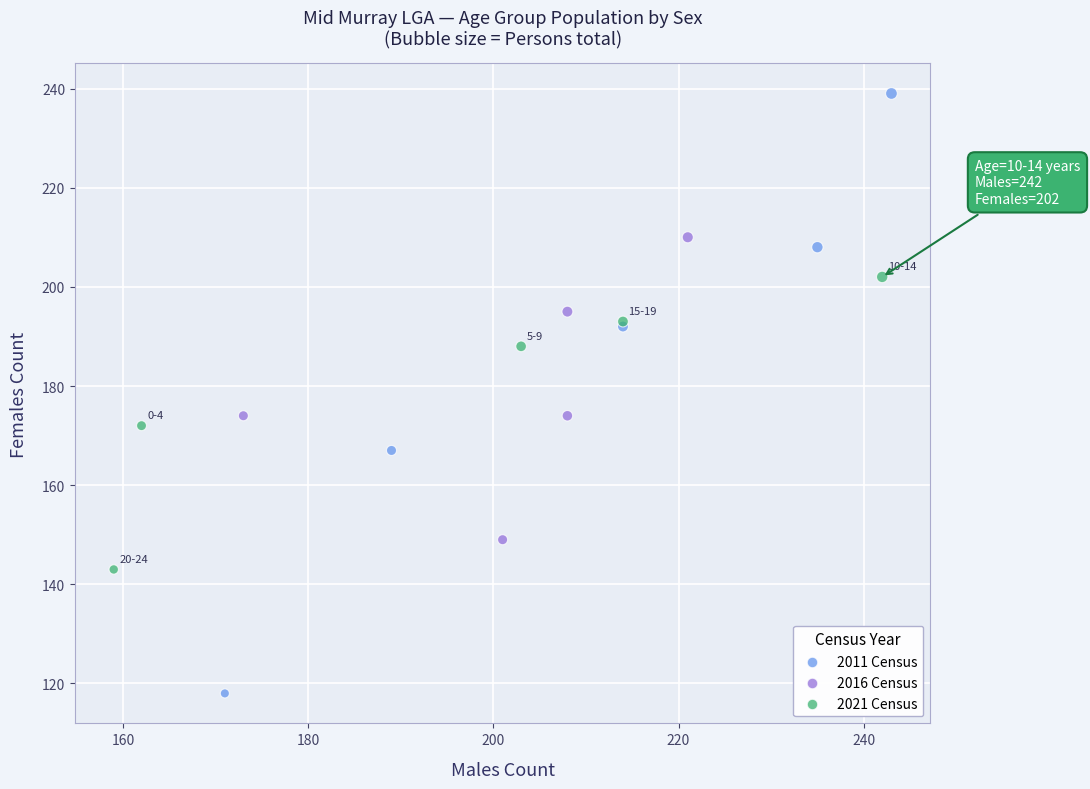

Which series has the largest Y range (max minus min)?

2011 Census